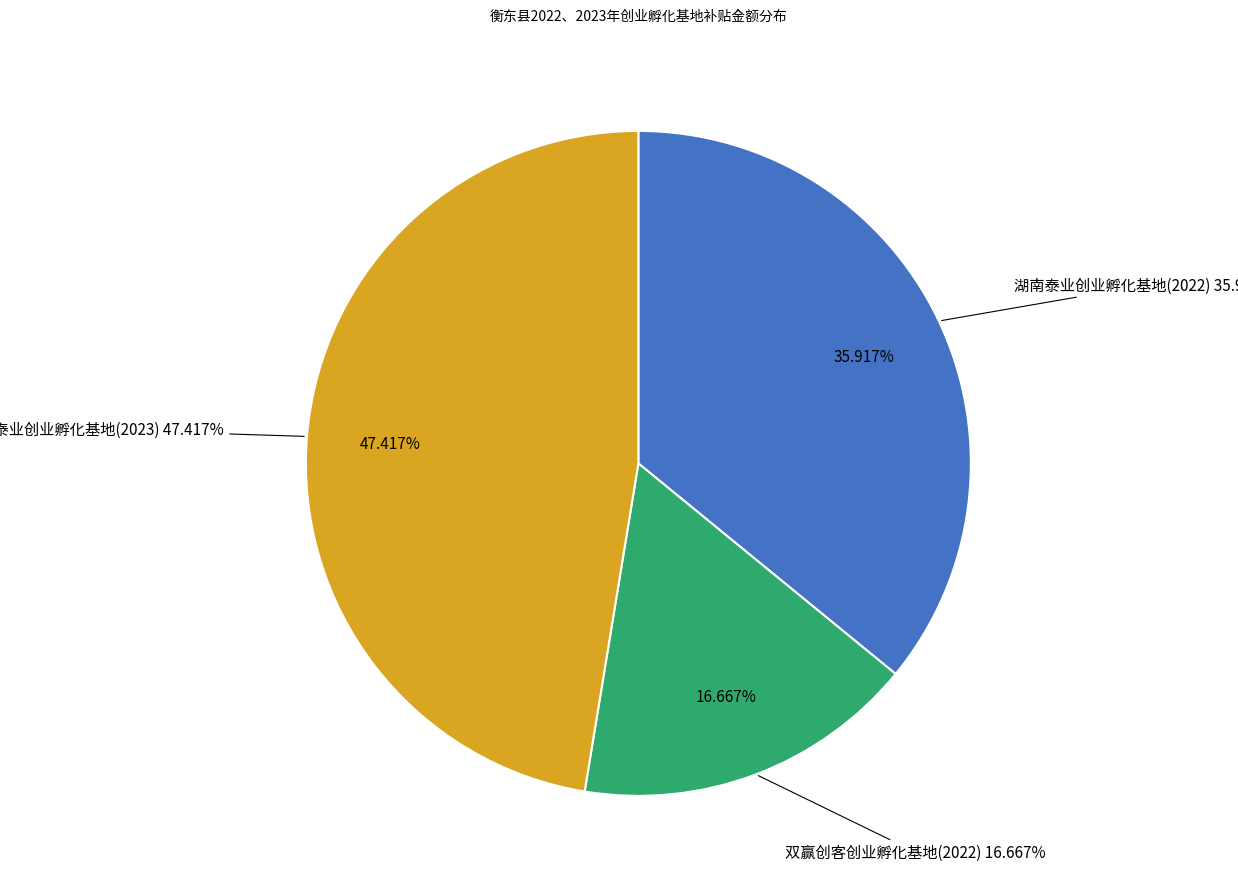

What is the change in value from 湖南泰业创业孵化基地(2022) to 双赢创客创业孵化基地(2022)?

-23100